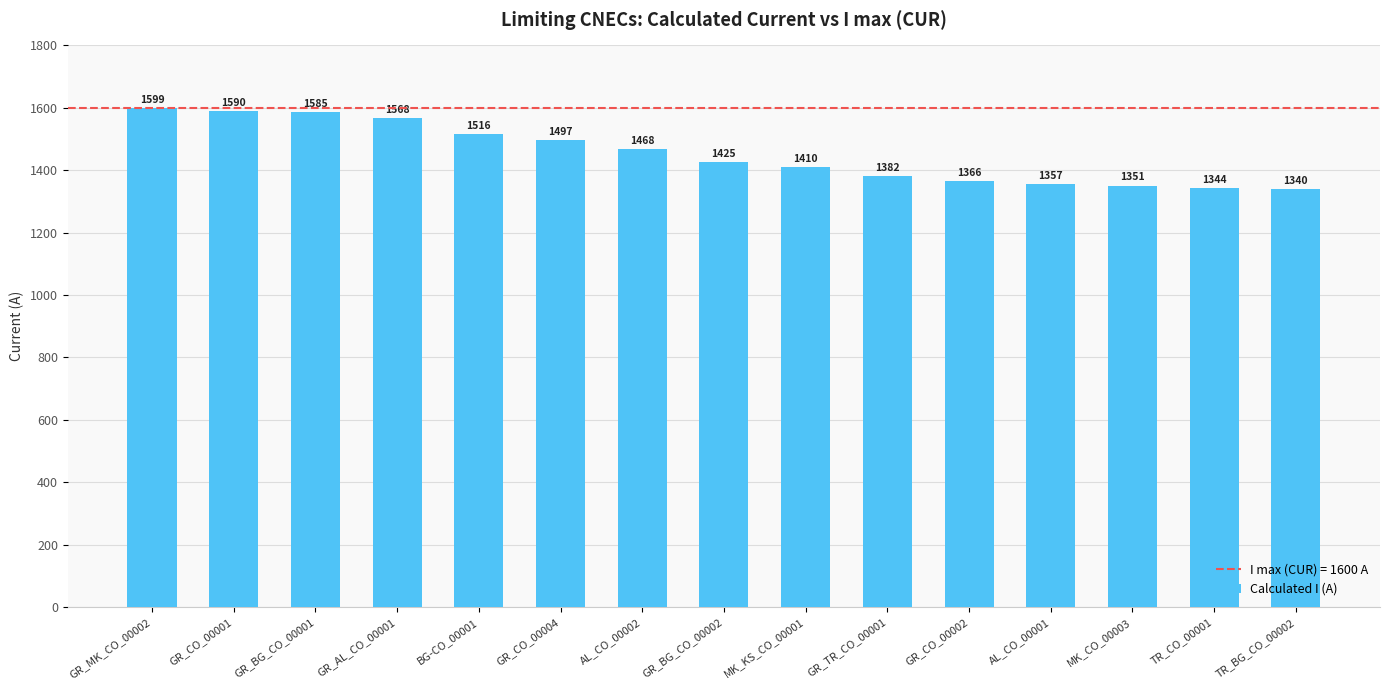

How many data points does each series have?

15